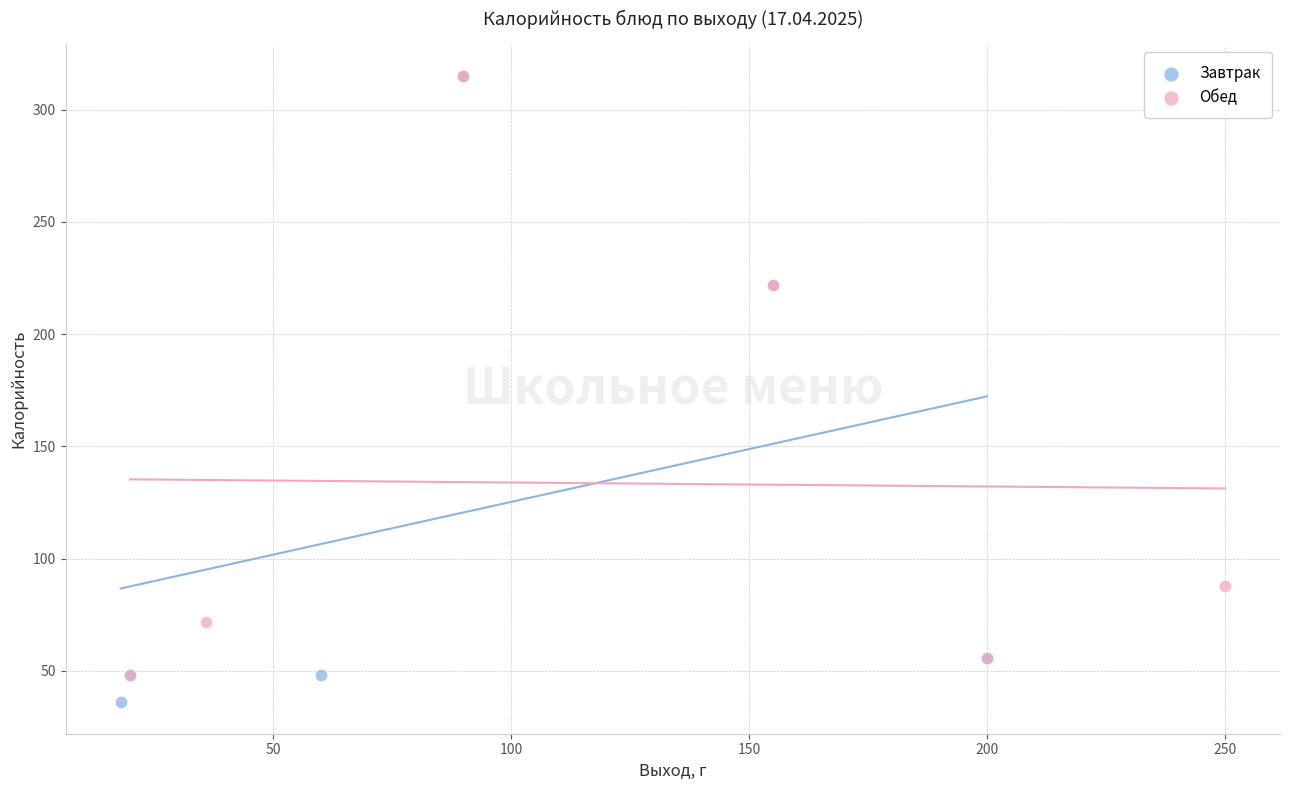

Which series has the largest Y range (max minus min)?

Завтрак